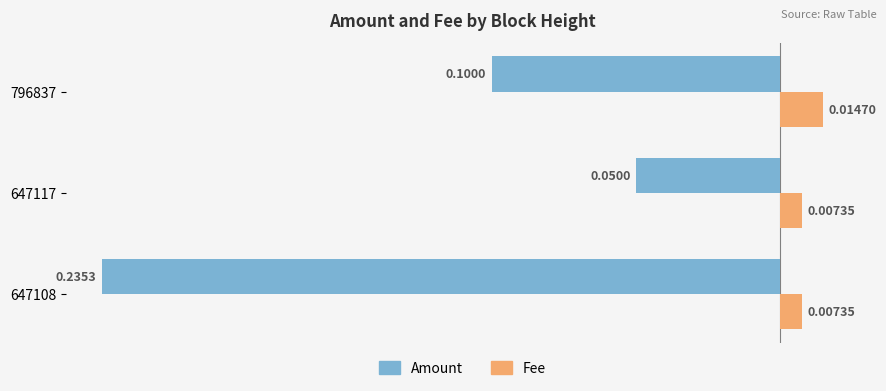

Which series has the widest spread of values?

Amount